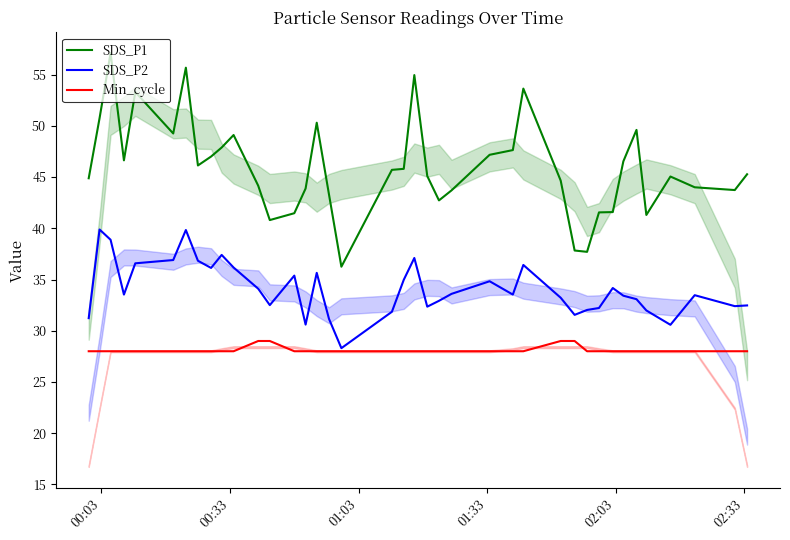

True or false: SDS_P1 and SDS_P2 cross at least once.

False